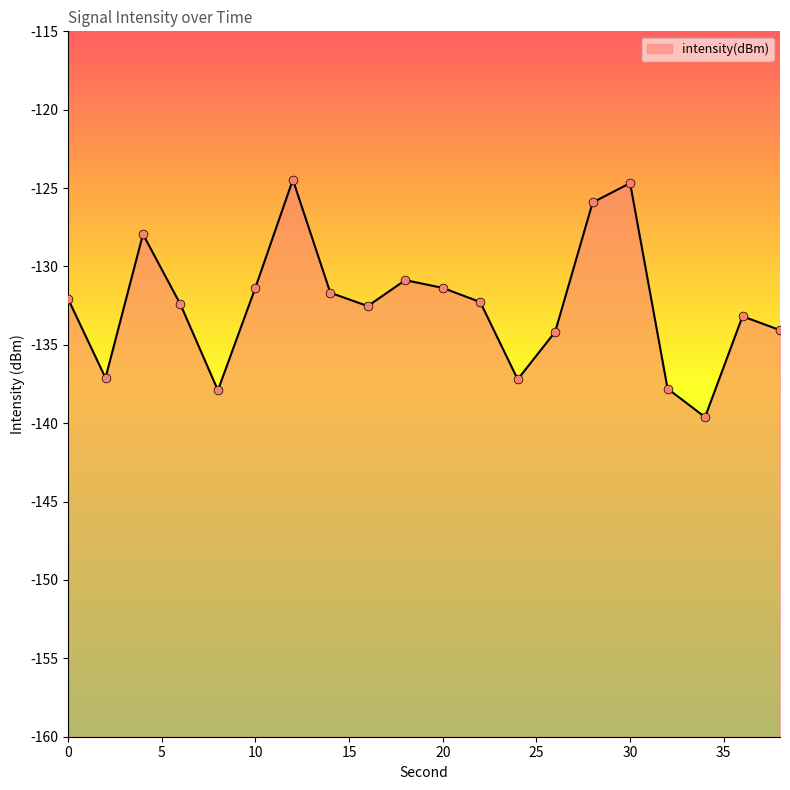

Which has a higher value, 28 or 32?

28